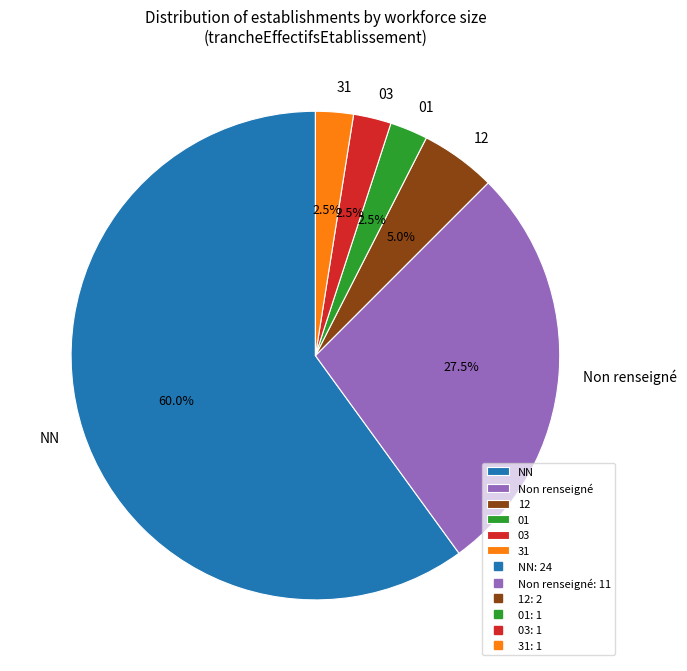

Is there any slice that represents more than half of the pie?

Yes